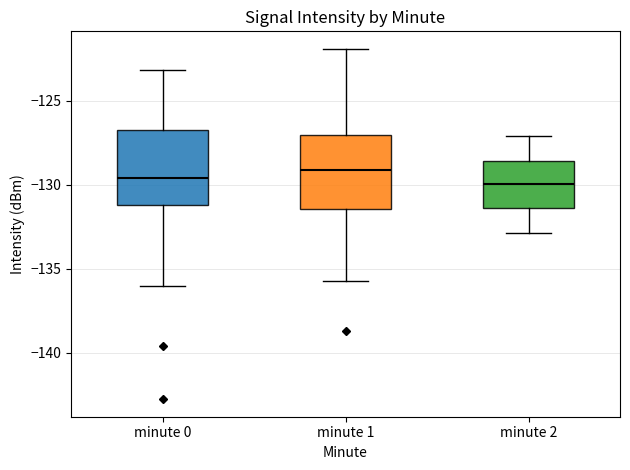

Reading left to right, read every box against the y-axis: the position of its median line, the range the box covers, and the ends of its whiskers. The values are not printed on the chart, so give them approximately, as read against the axis.

minute 0: median -129.5, box -131.0 to -126.5, whiskers -136.0 to -123.0
minute 1: median -129.0, box -131.5 to -127.0, whiskers -135.5 to -122.0
minute 2: median -130.0, box -131.5 to -128.5, whiskers -133.0 to -127.0